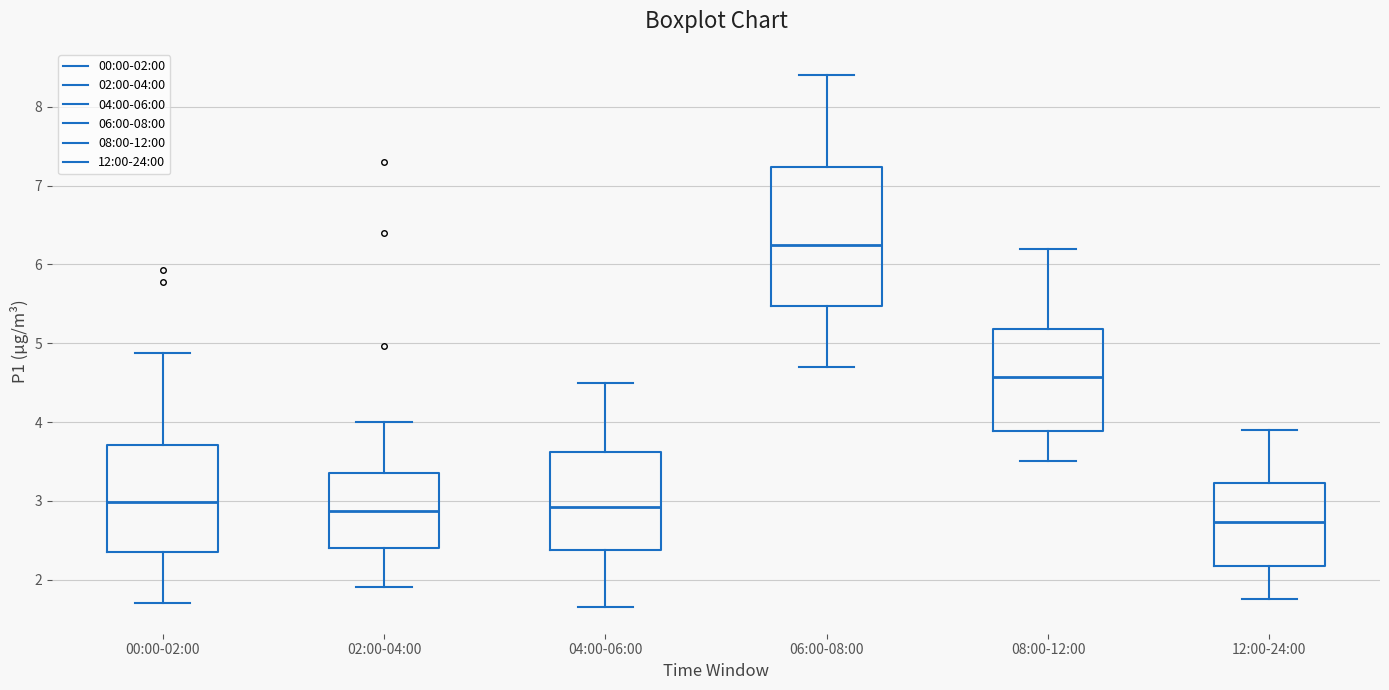

Reading left to right, read every box against the y-axis: the position of its median line, the range the box covers, and the ends of its whiskers. The values are not printed on the chart, so give them approximately, as read against the axis.

00:00-02:00: median 3.0, box 2.3 to 3.7, whiskers 1.7 to 4.9
02:00-04:00: median 2.9, box 2.4 to 3.3, whiskers 1.9 to 4.0
04:00-06:00: median 2.9, box 2.4 to 3.6, whiskers 1.7 to 4.5
06:00-08:00: median 6.3, box 5.5 to 7.2, whiskers 4.7 to 8.4
08:00-12:00: median 4.6, box 3.9 to 5.2, whiskers 3.5 to 6.2
12:00-24:00: median 2.7, box 2.2 to 3.2, whiskers 1.8 to 3.9